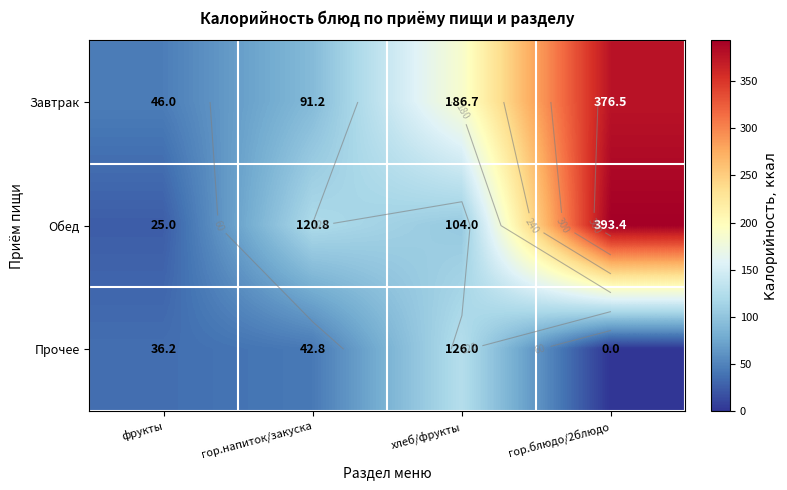

The Завтрак series shows 627.5 at гор.блюдо/2блюдо. True or false?

False